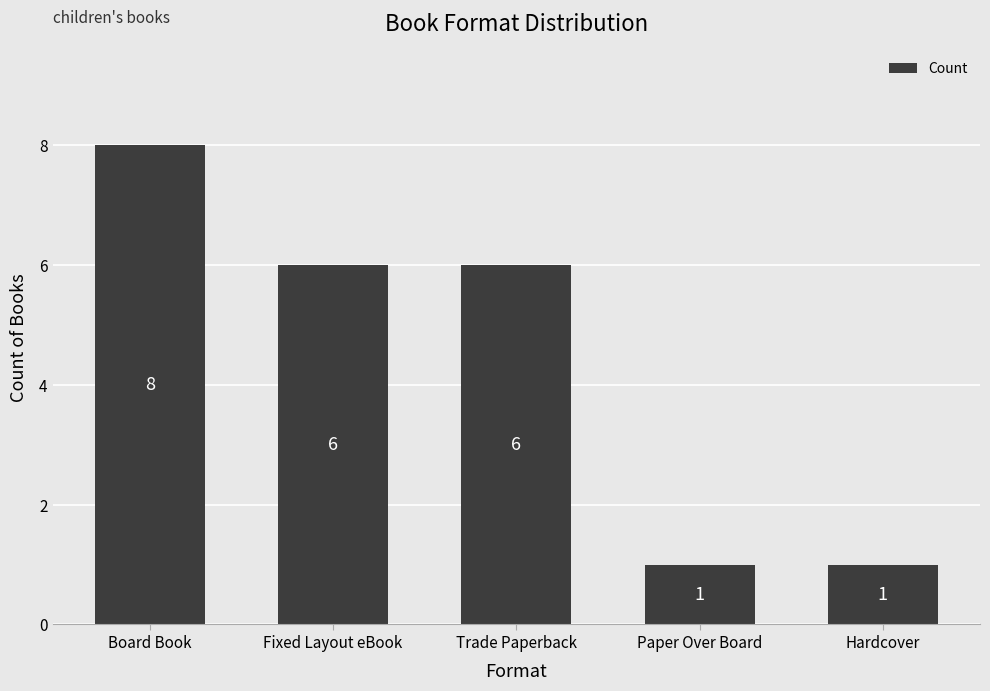

What is the ratio of the value at Hardcover to the value at Paper Over Board?

1.0